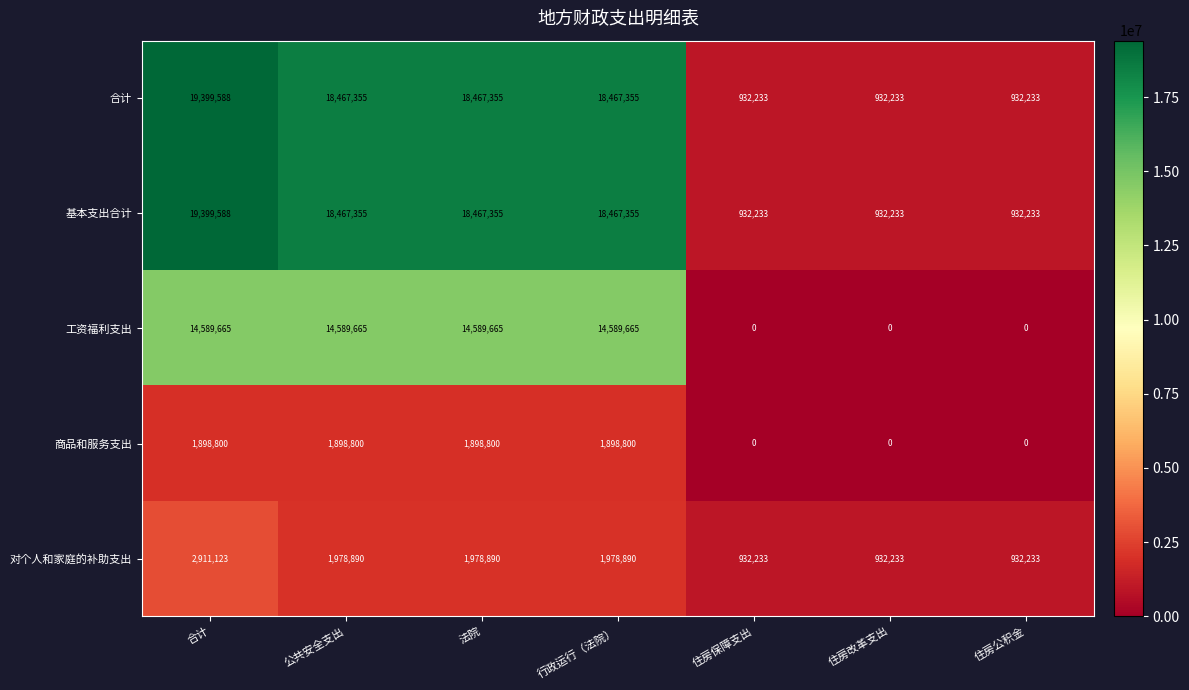

What is the spread (max minus min) of values at 法院?

16568555